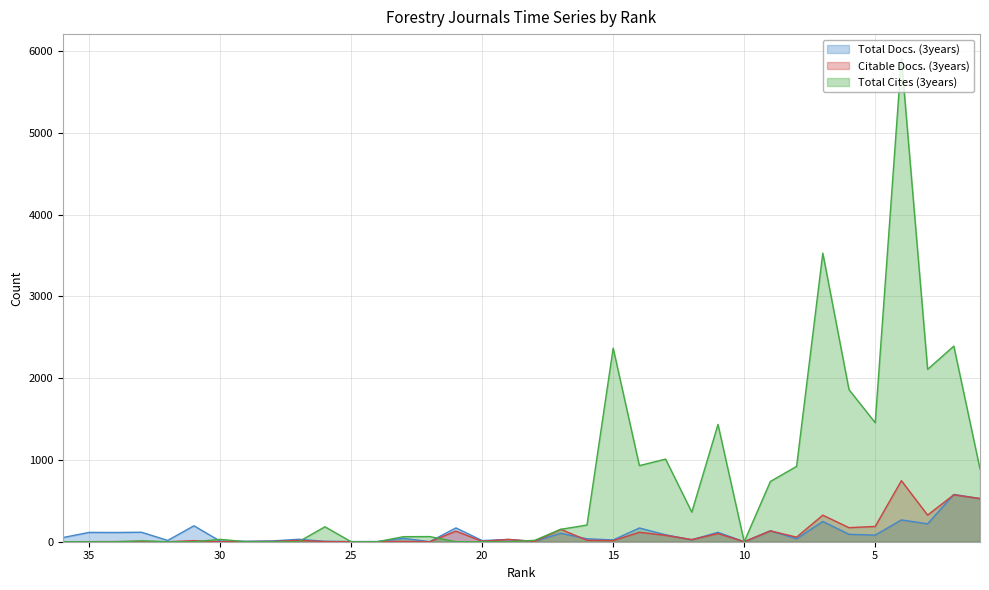

How many values in Citable Docs. (3years) are above zero?

30